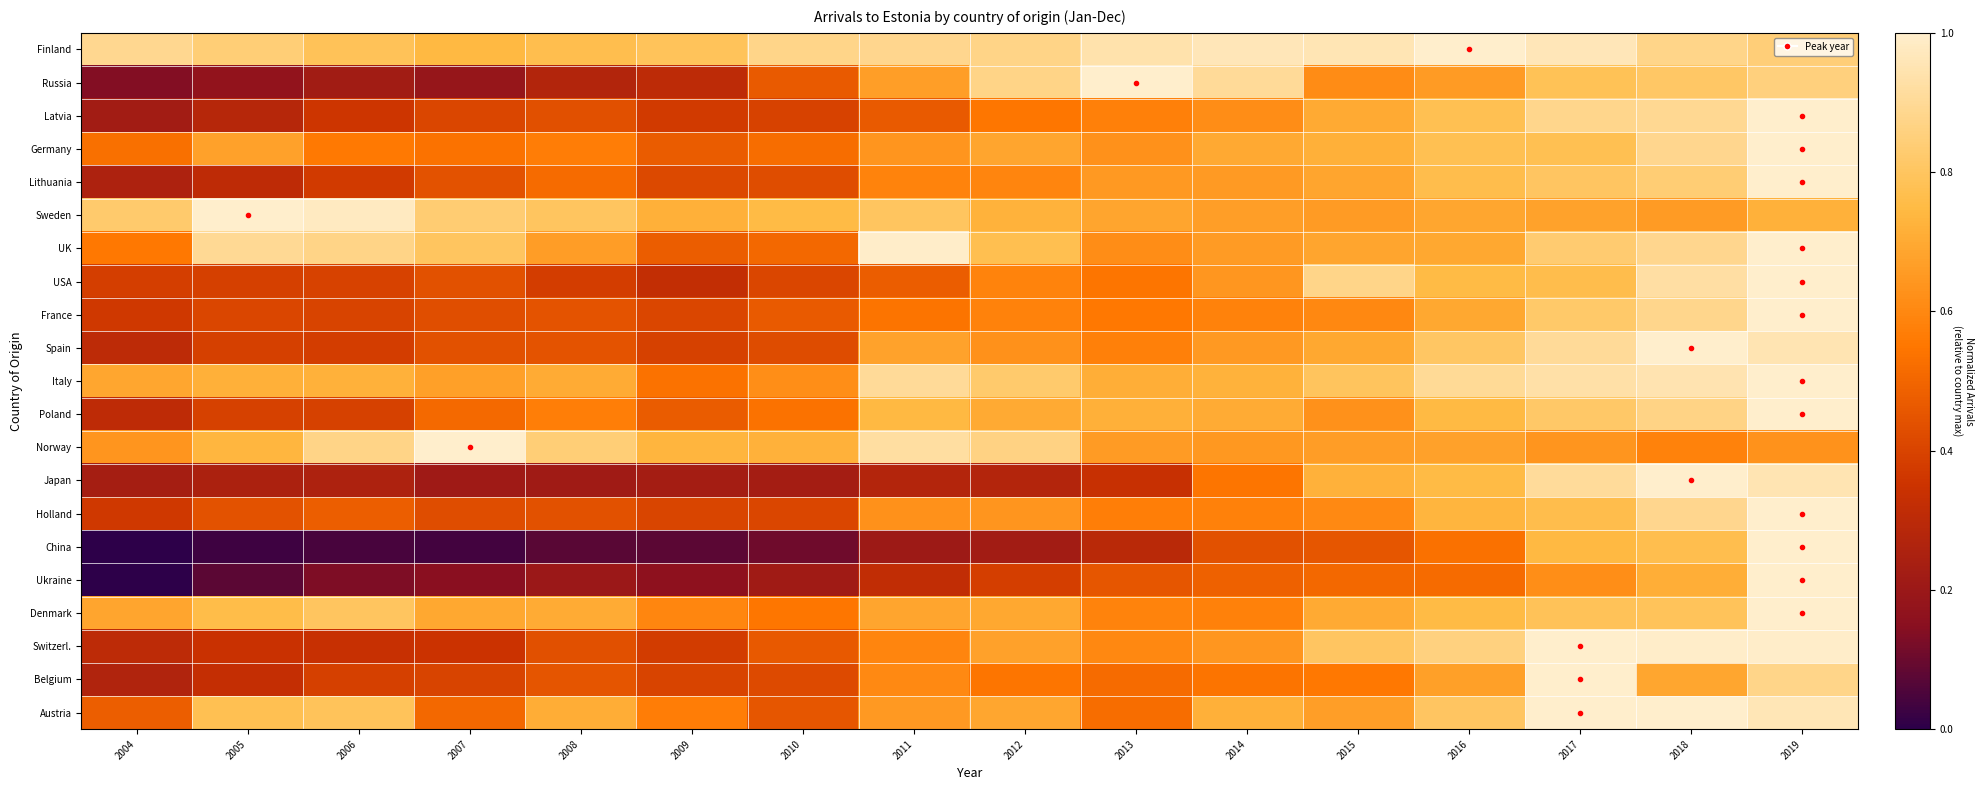

What is the greatest value displayed?

1.0